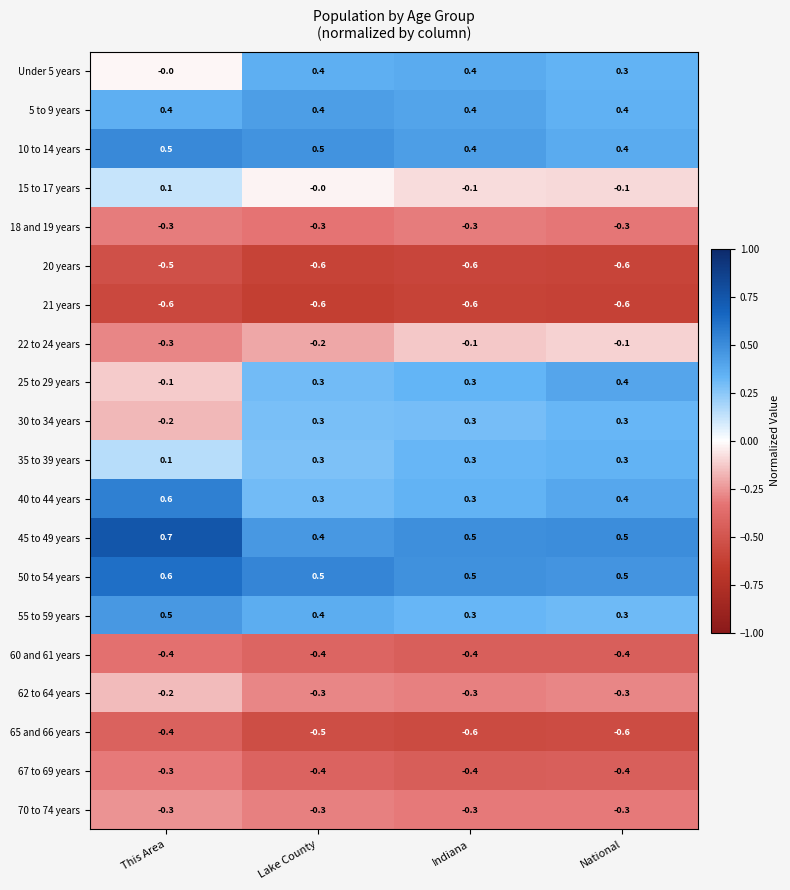

At which label does 45 to 49 years reach its minimum?

Lake County